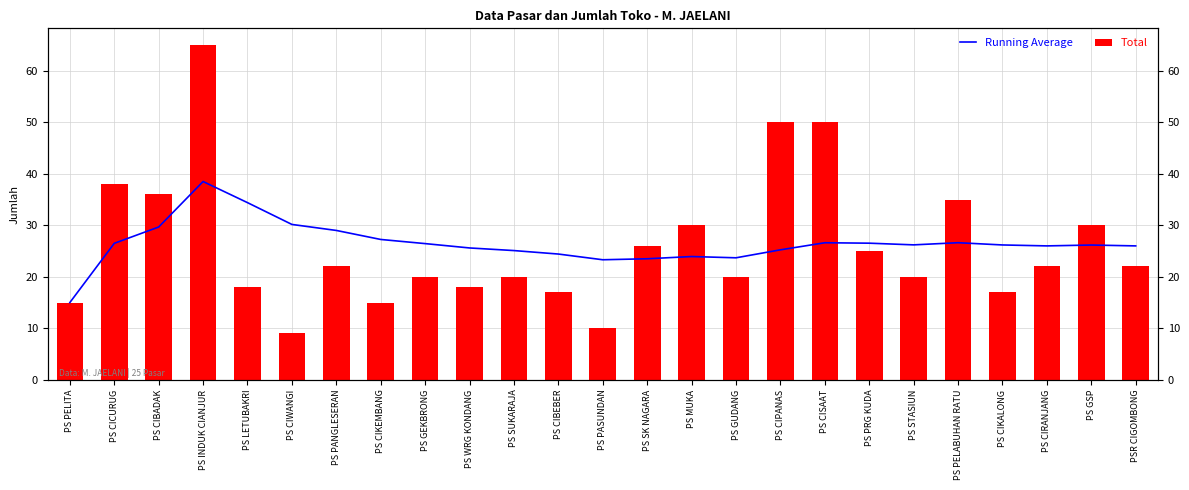

What is the sum of the Running Average values at PS PASUNDAN and PS MUKA?

47.2